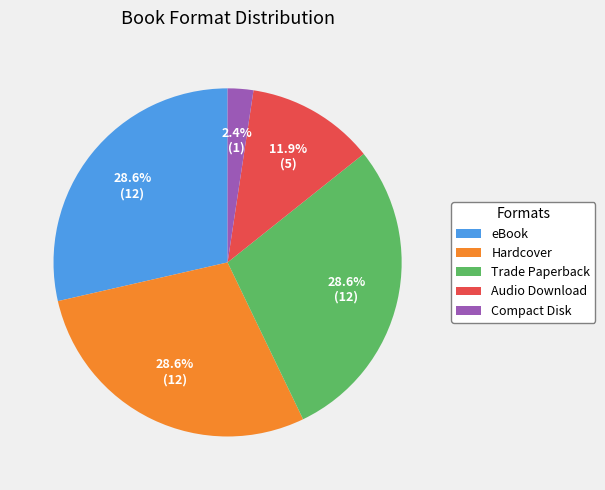

Approximately how many times larger is the value at Trade Paperback compared to eBook?

1.0